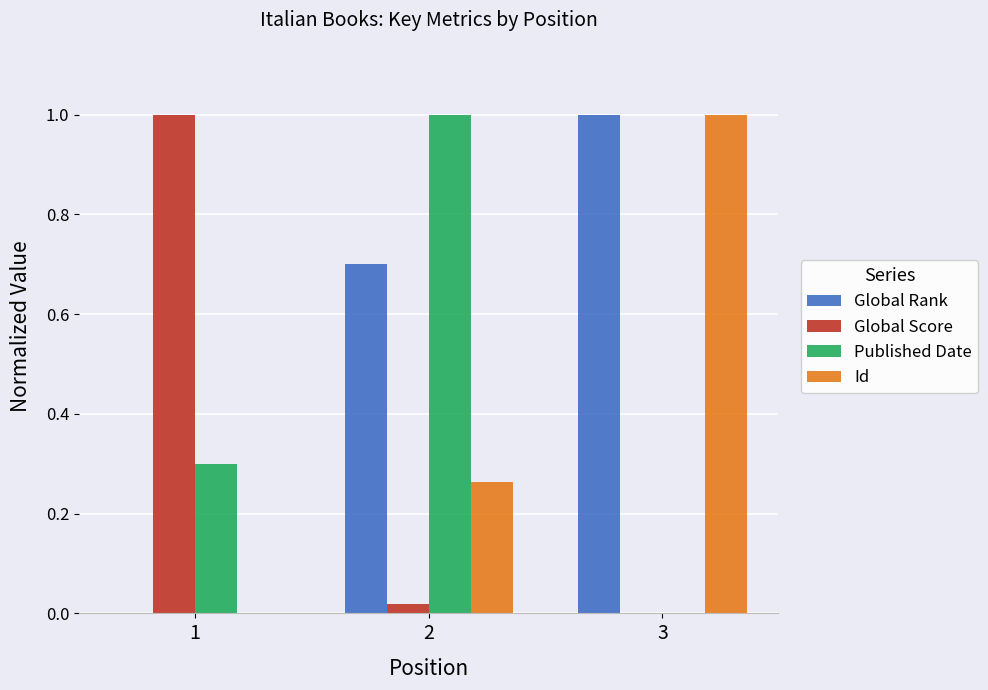

How many groups of bars are there?

3